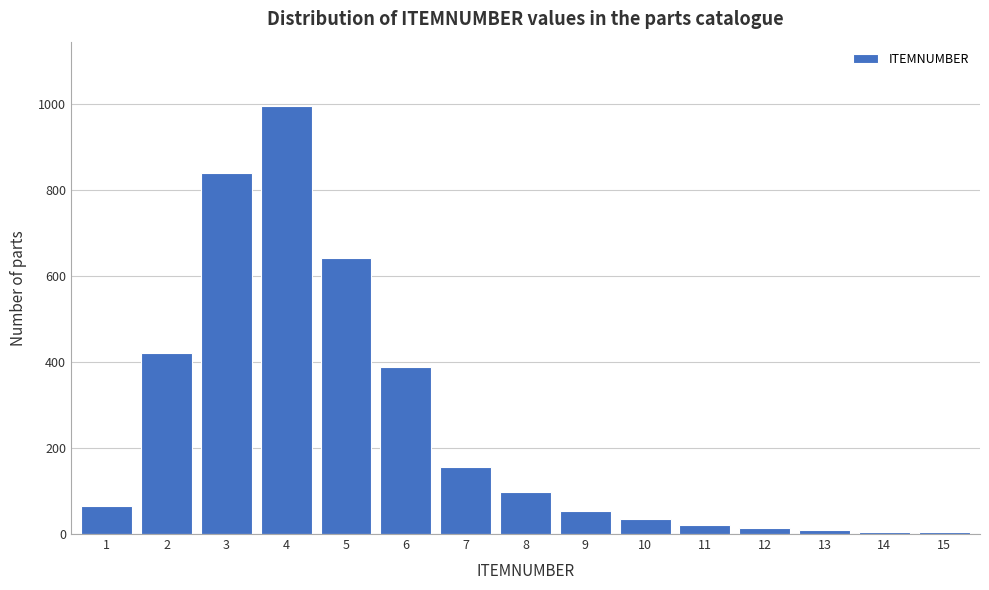

What is the change in value from 4 to 6?

-606